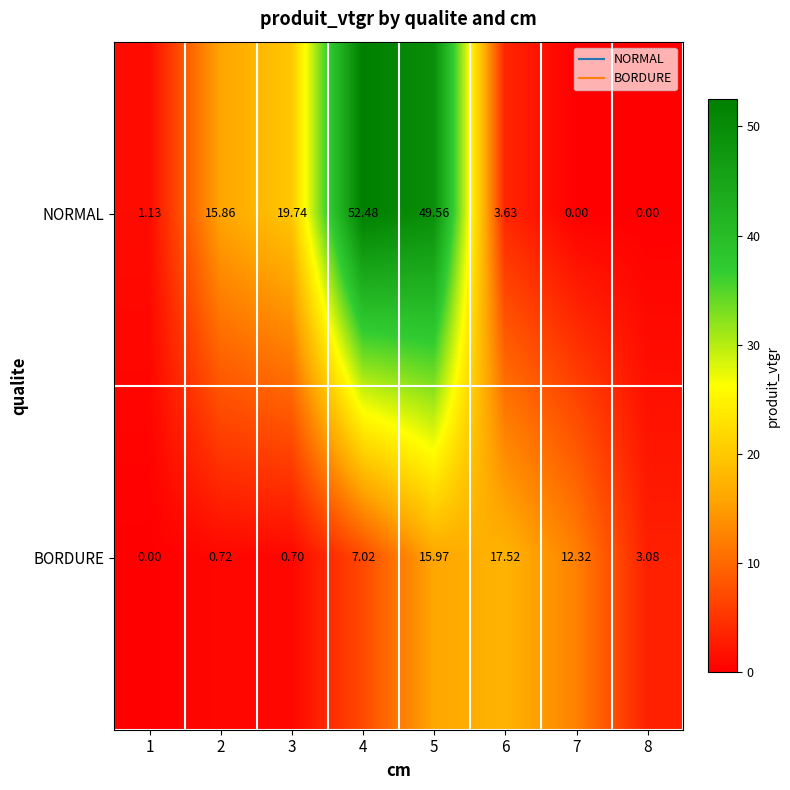

Rank the series by their average value, from lowest to highest.

BORDURE, NORMAL